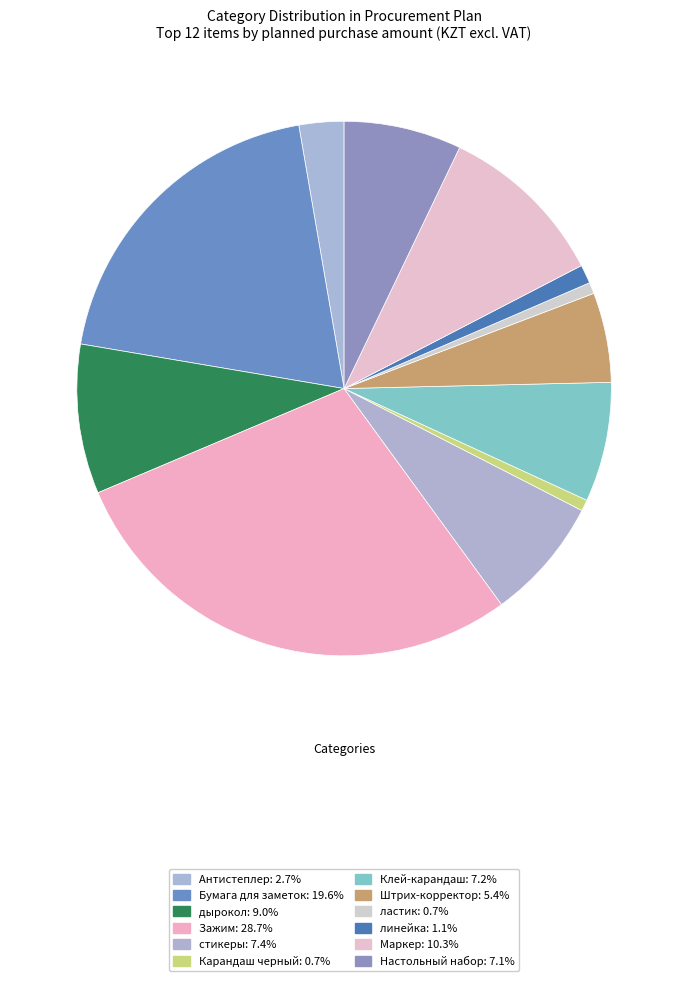

Does Маркер account for over 50% of the chart?

No